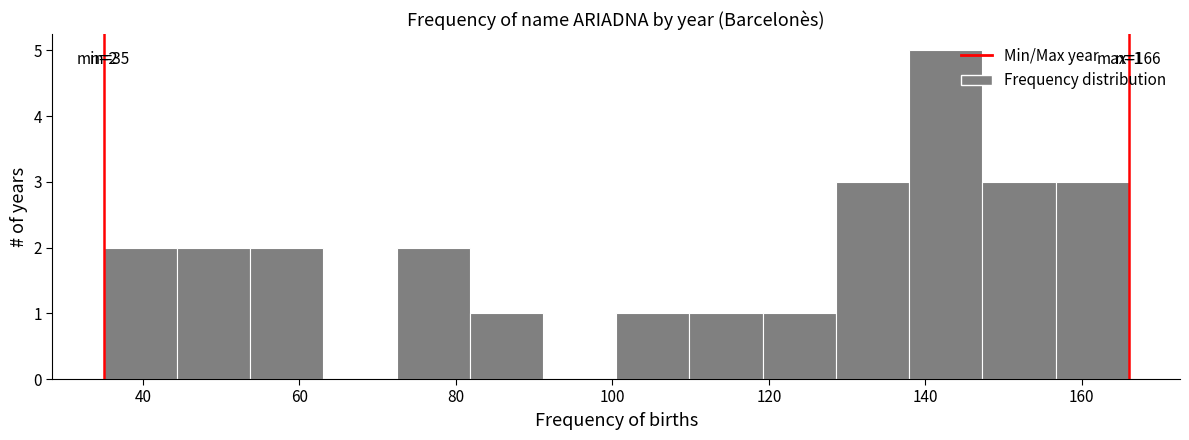

Over which range of the x-axis is the bar tallest?

138 to 148